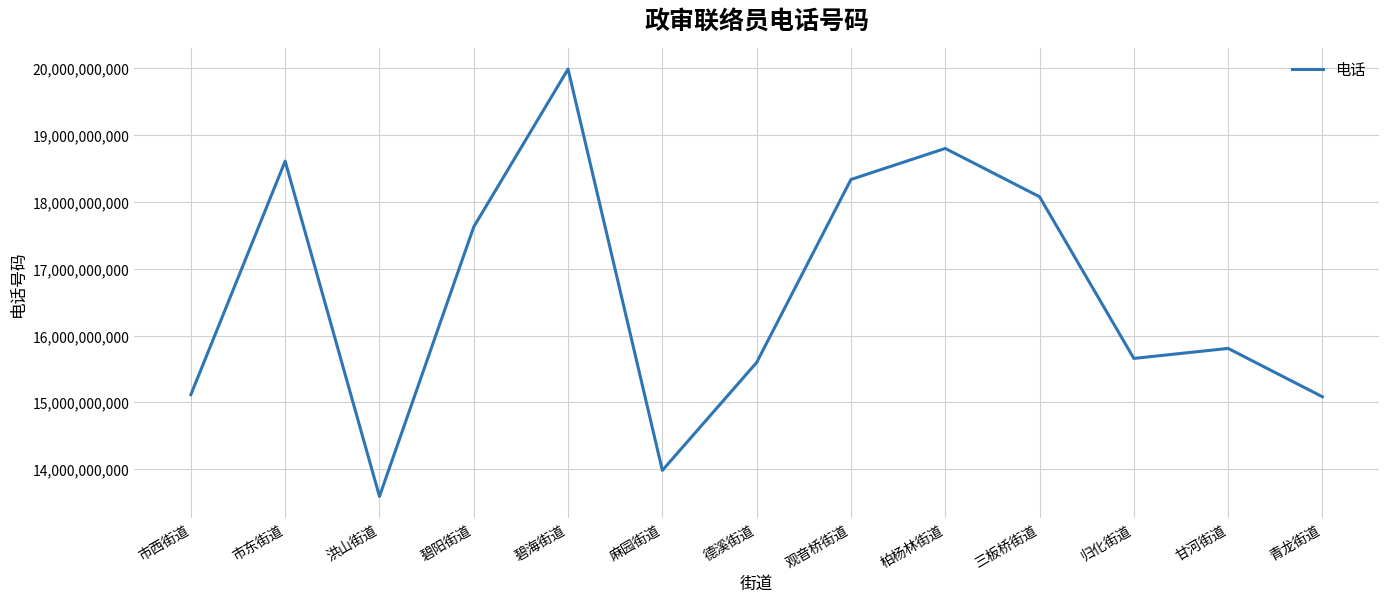

True or false: the data shows 6928940424 at 洪山街道.

False